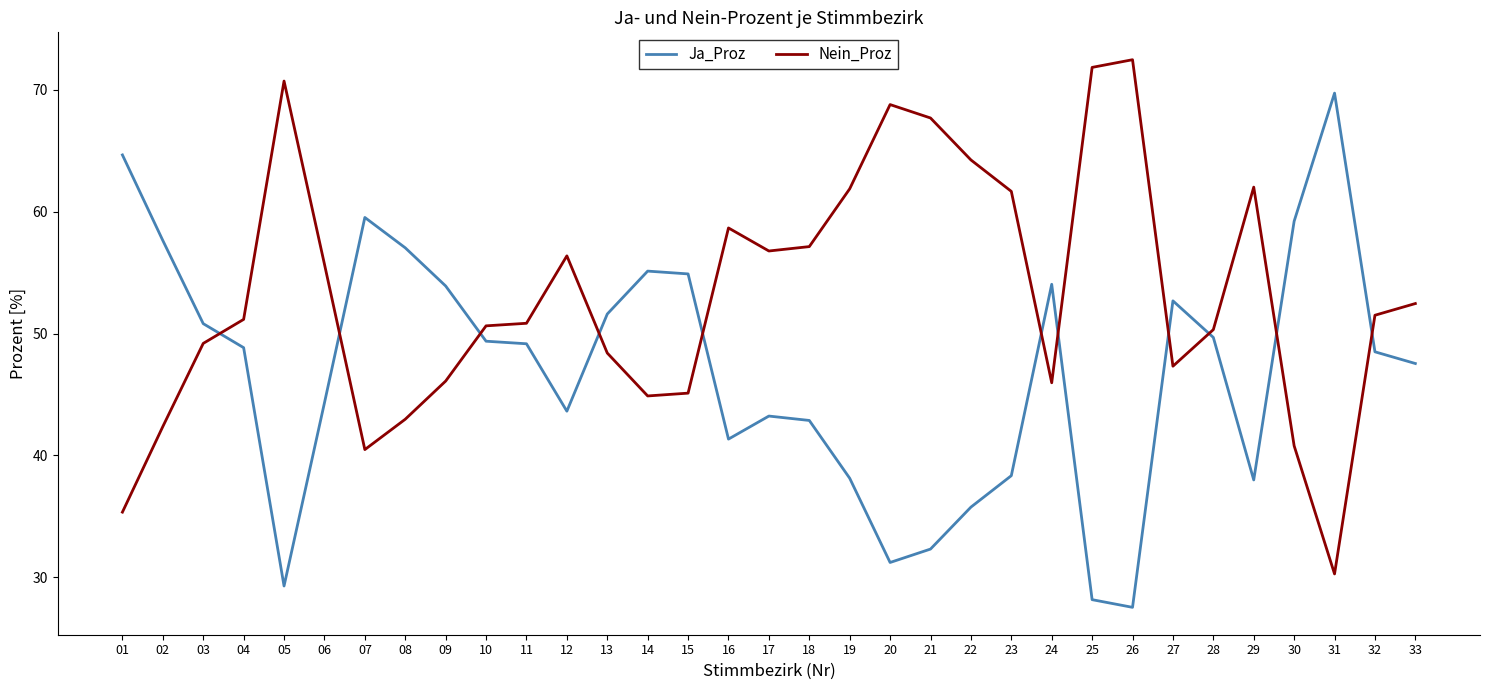

What is the difference between the maximum and minimum values in the Nein_Proz series?

42.2